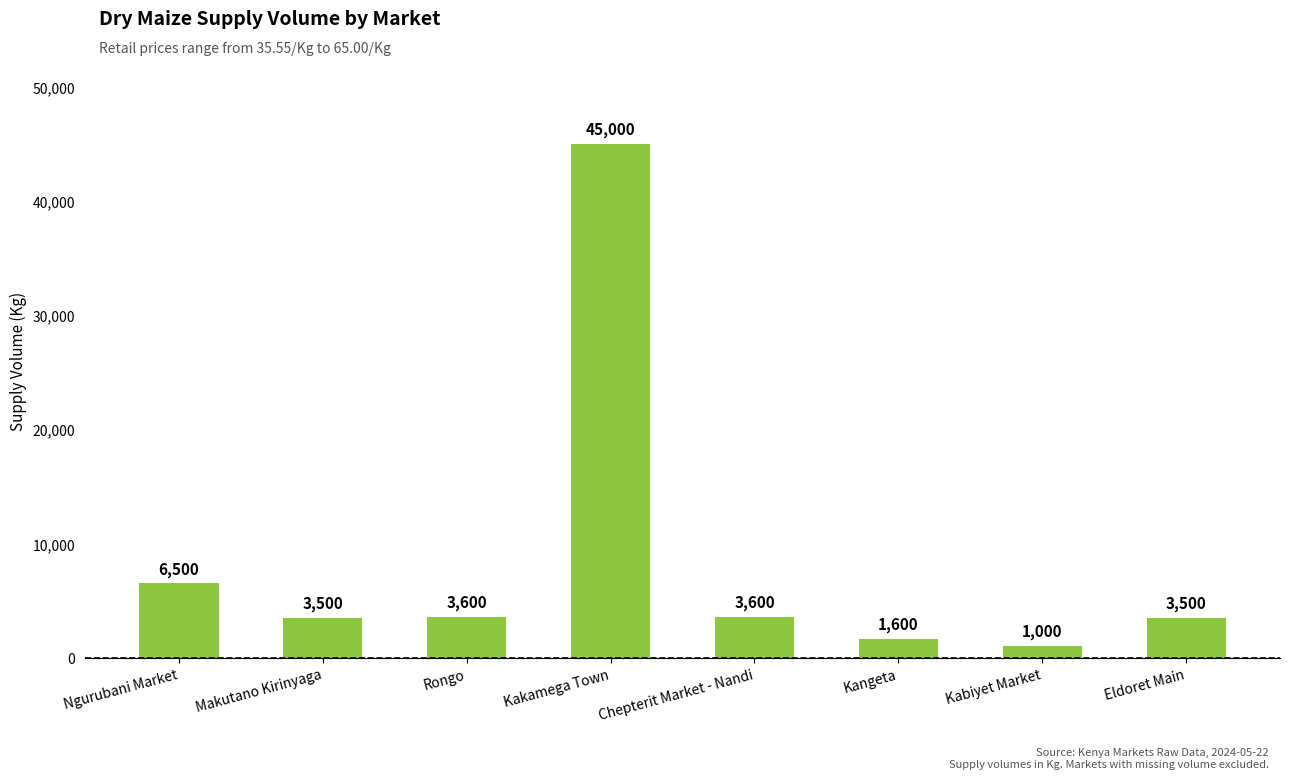

Is it true that the value at Makutano Kirinyaga is 1060?

False